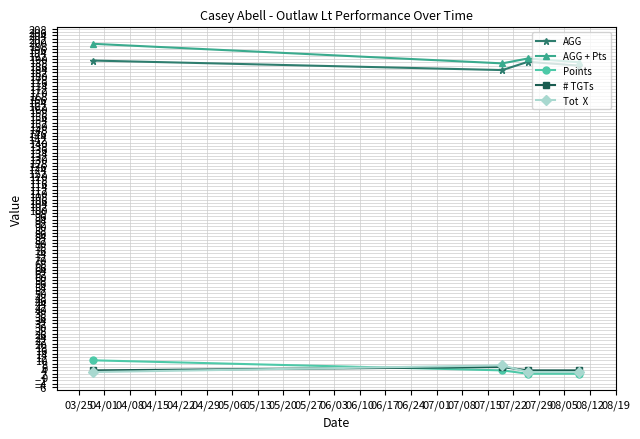

What is the greatest value displayed?

199.0